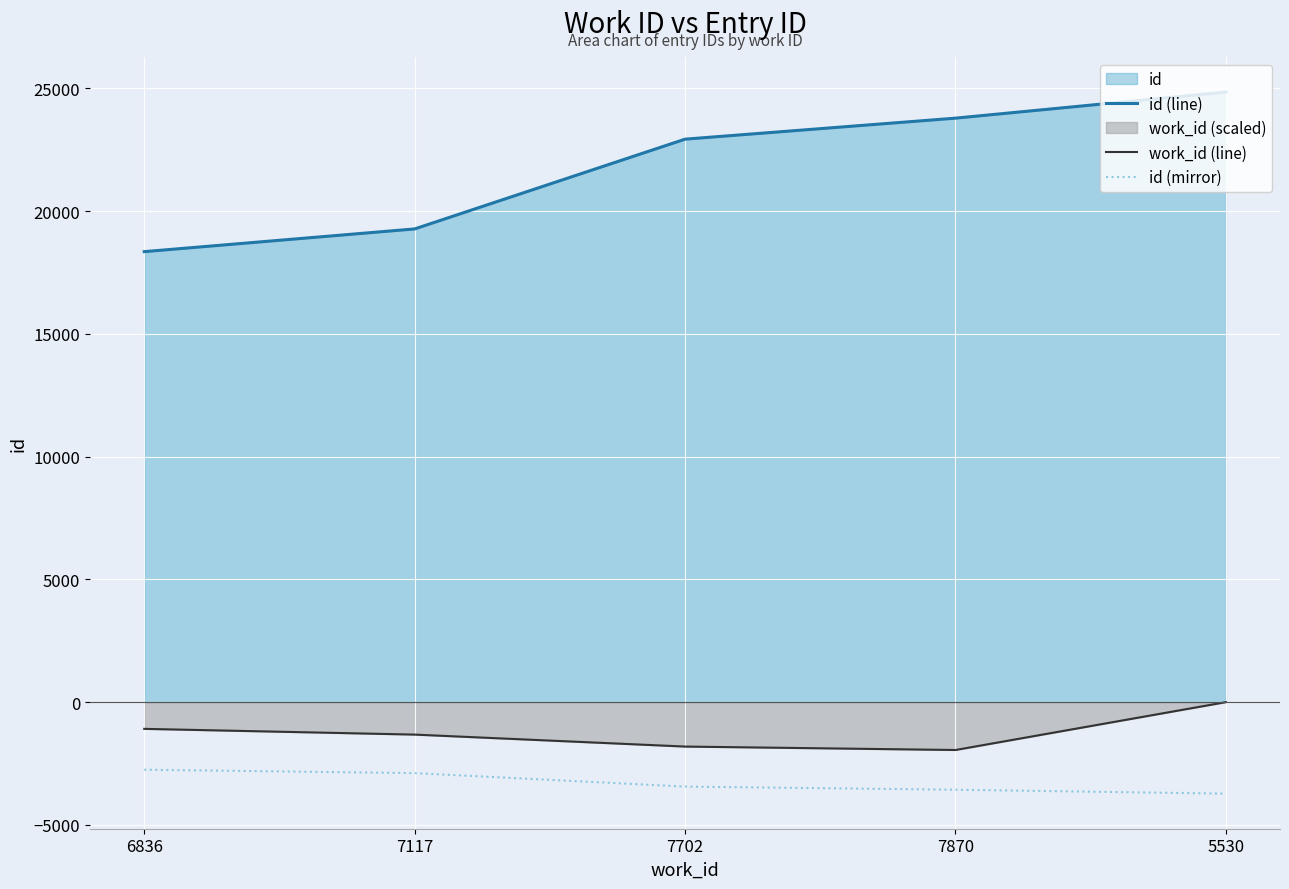

What is the difference between the maximum and second lowest values in the id (mirror) series?

815.7